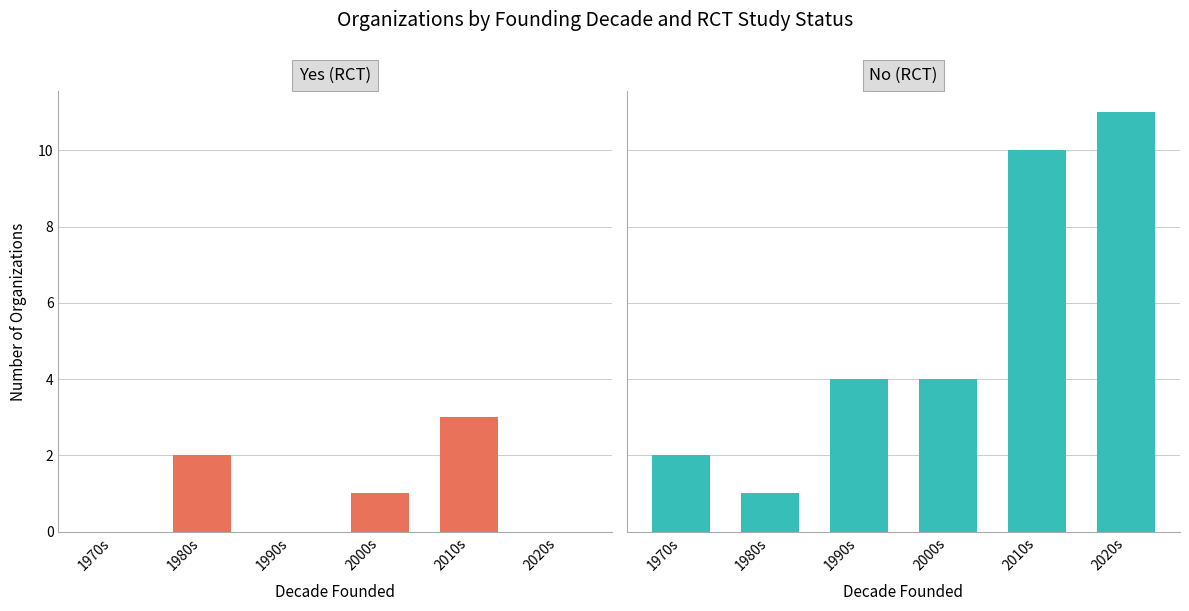

What is the difference between the maximum and minimum values in the Yes (RCT) series?

3